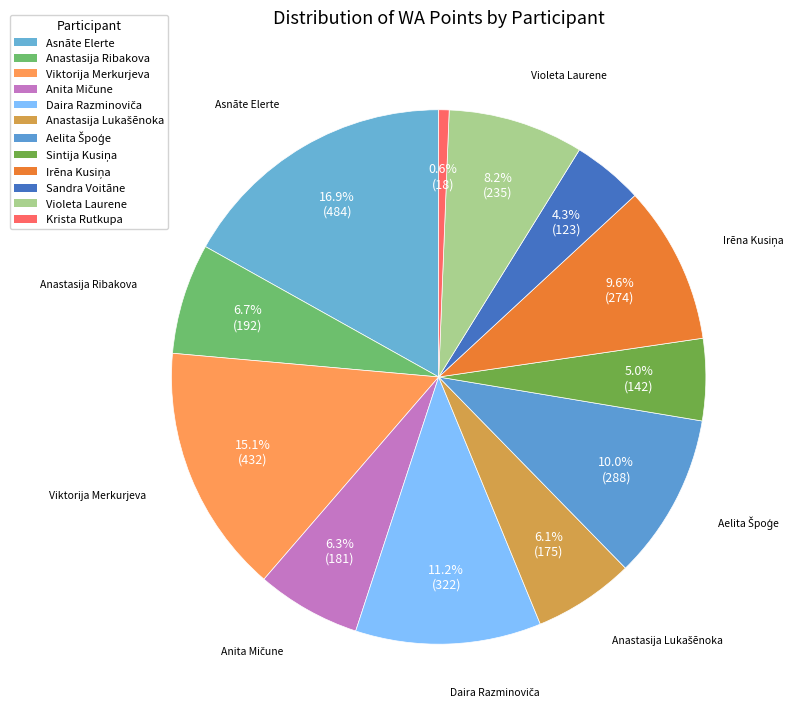

How much of the chart is everything except Irēna Kusiņa?

90.4%